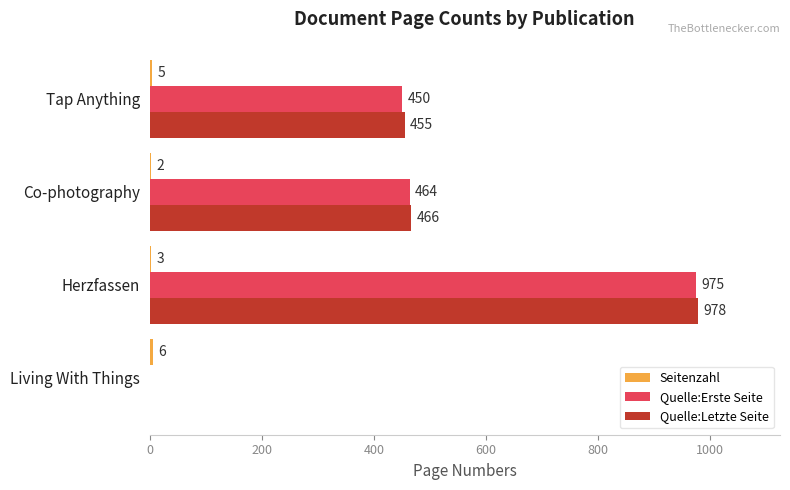

Which label corresponds to the largest value in the chart?

Herzfassen